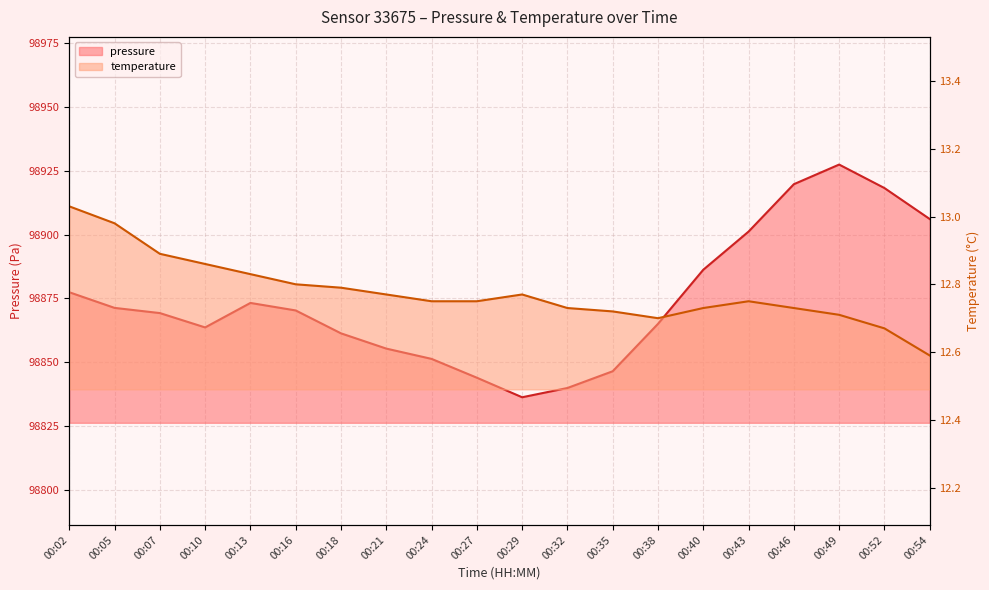

Reading left to right, transcribe all the data shown in this chart.

pressure: 98877.4	98871.3	98869.2	98863.6	98873.2	98870.3	98861.3	98855.3	98851.3	98843.9	98836.3	98839.9	98846.5	98865.0	98886.2	98901.2	98919.7	98927.4	98918.2	98906.1
temperature: 13.0	13.0	12.9	12.9	12.8	12.8	12.8	12.8	12.8	12.8	12.8	12.7	12.7	12.7	12.7	12.8	12.7	12.7	12.7	12.6